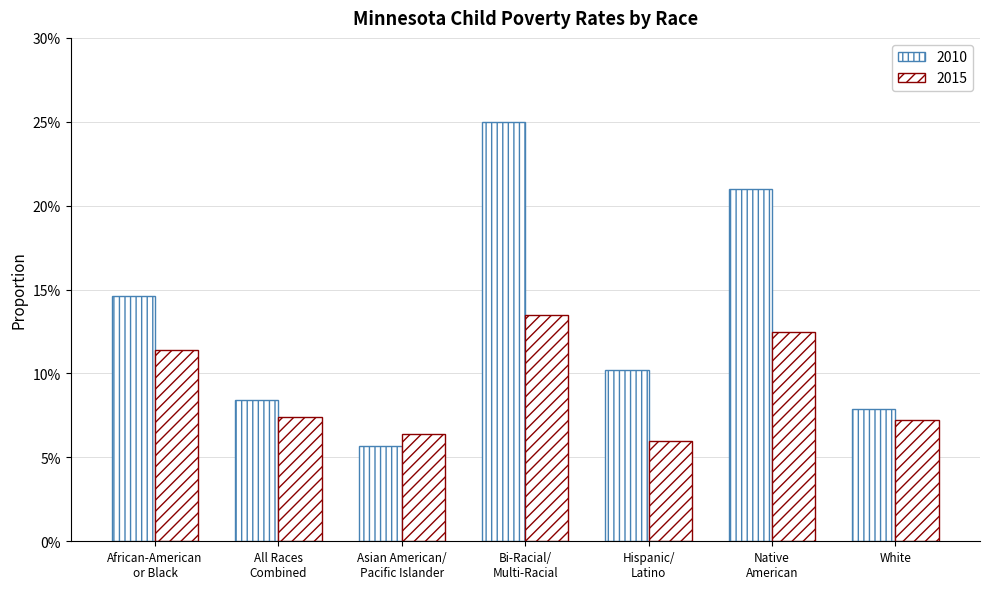

What is the label of the 5th bar from the right?

Asian American/
Pacific Islander